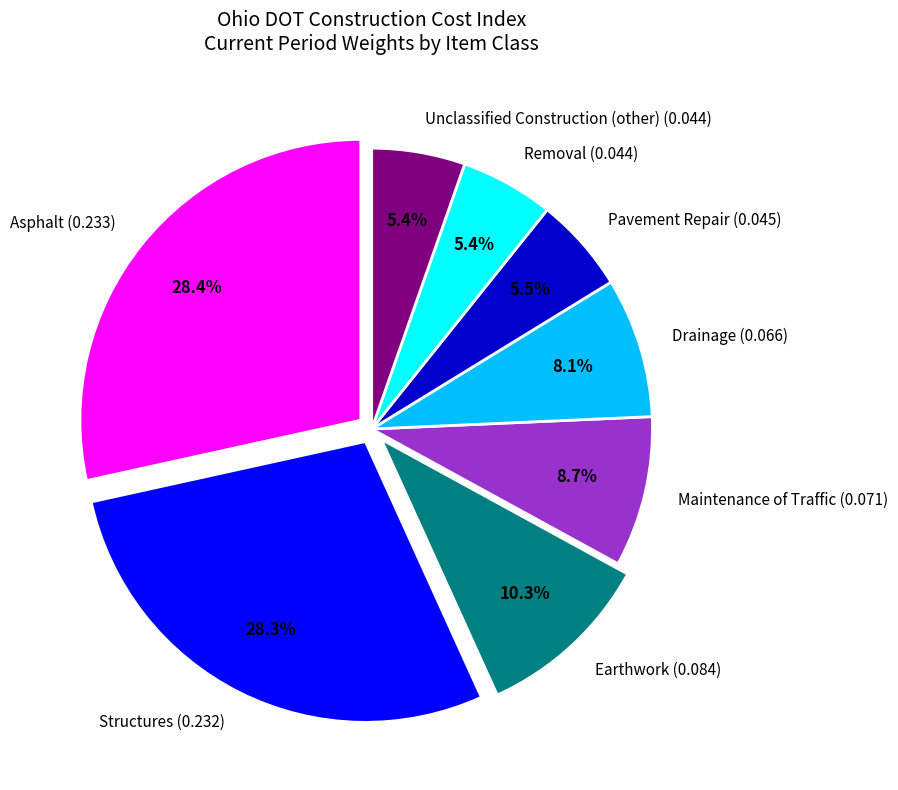

What percentage is the Unclassified Construction (other) (0.044) slice, to the nearest percent?

5%